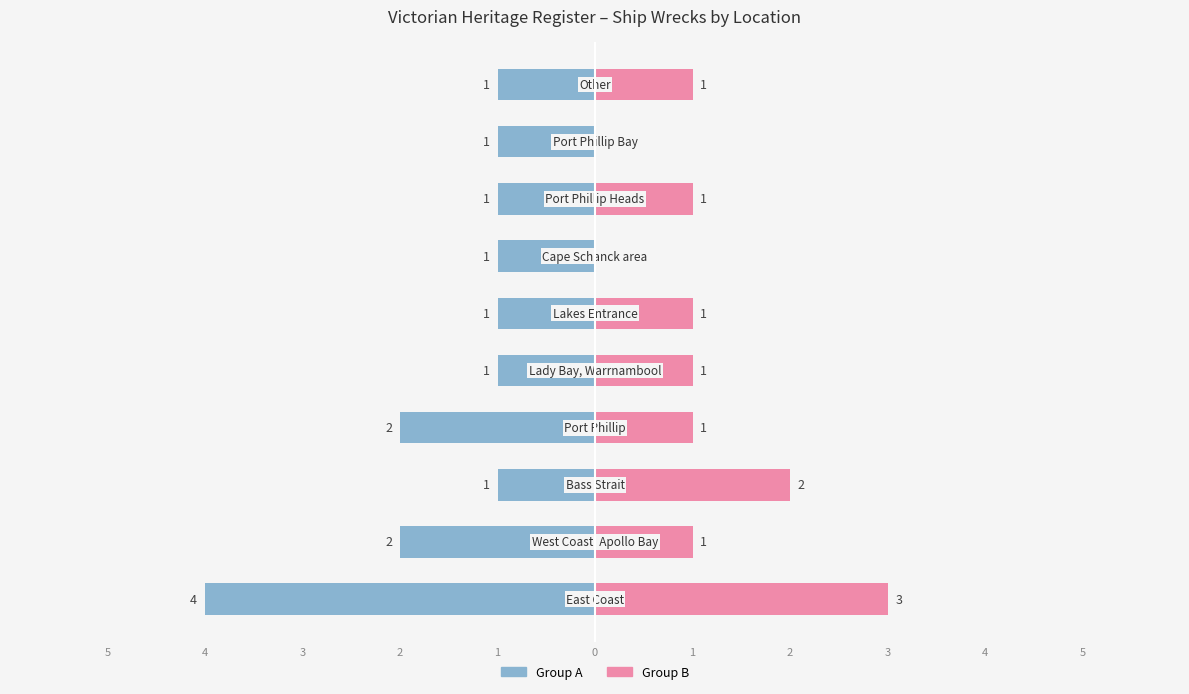

What is the difference between the highest and lowest values at 4?

3